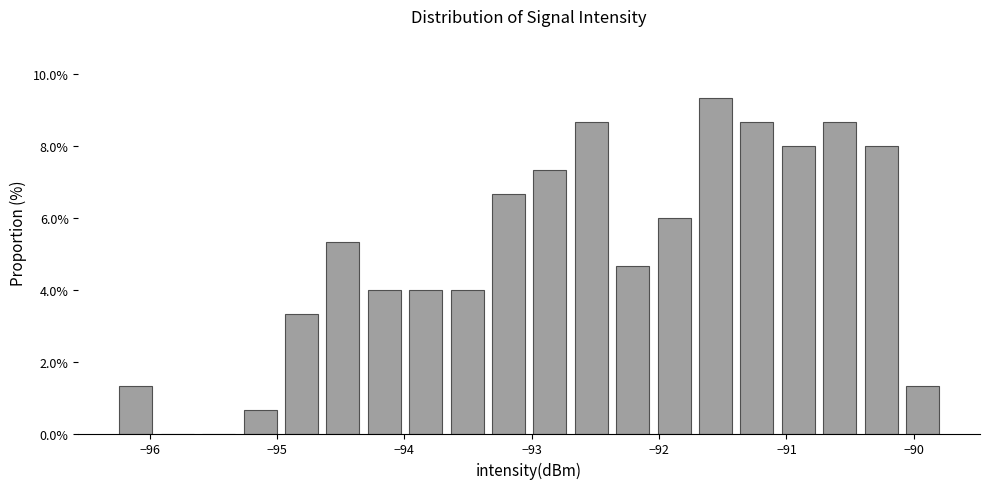

Around what value on the x-axis is the tallest bar? Give the approximate position of its centre, as read against the axis.

-91.6